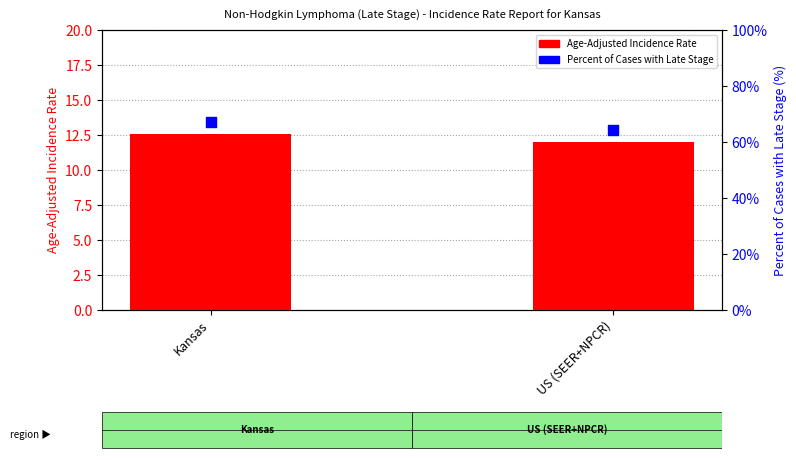

Which series has the largest total across all categories?

Percent of Cases with Late Stage